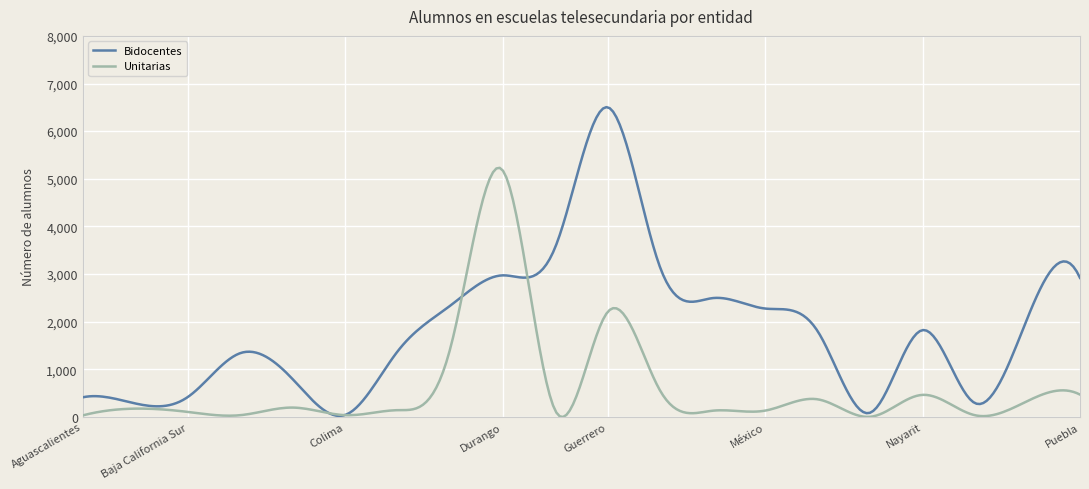

True or false: Unitarias has more than 0 points higher than both neighbors.

True